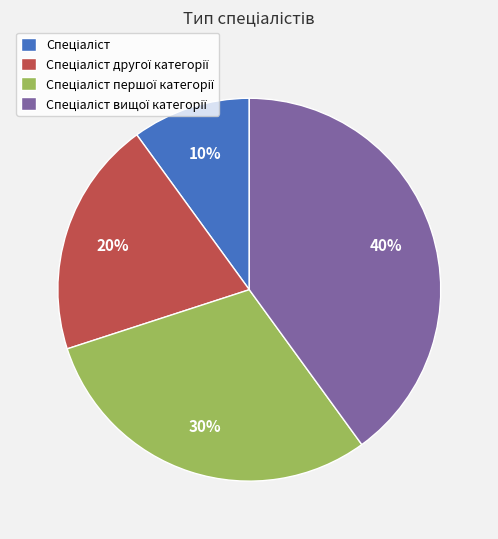

To the nearest percent, what is the difference between the largest and smallest slice percentages?

30%